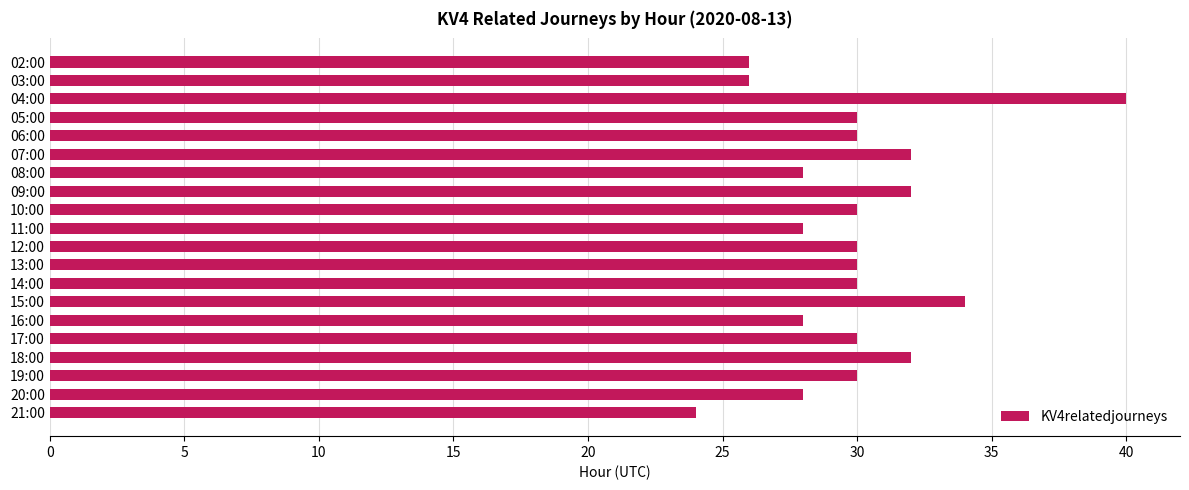

What position from the bottom is 05:00?

17